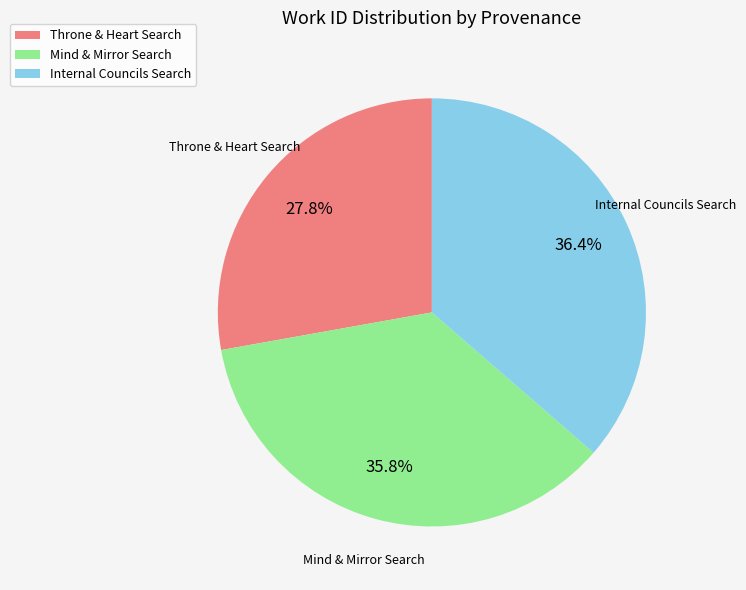

Approximately how many times larger is the value at Mind & Mirror Search compared to Throne & Heart Search?

1.3